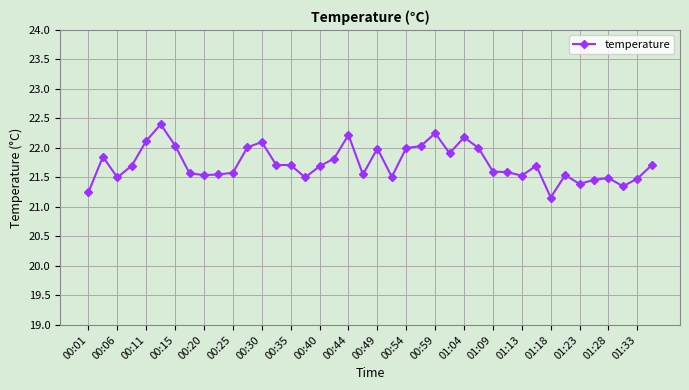

True or false: there are more than 2 points higher than both neighbors.

True